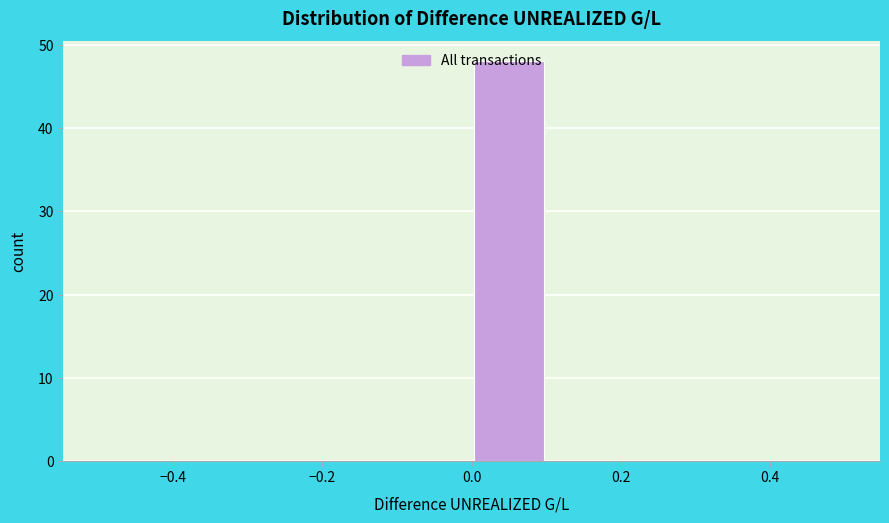

Which range on the x-axis has the tallest bar?

0.0 to 0.1